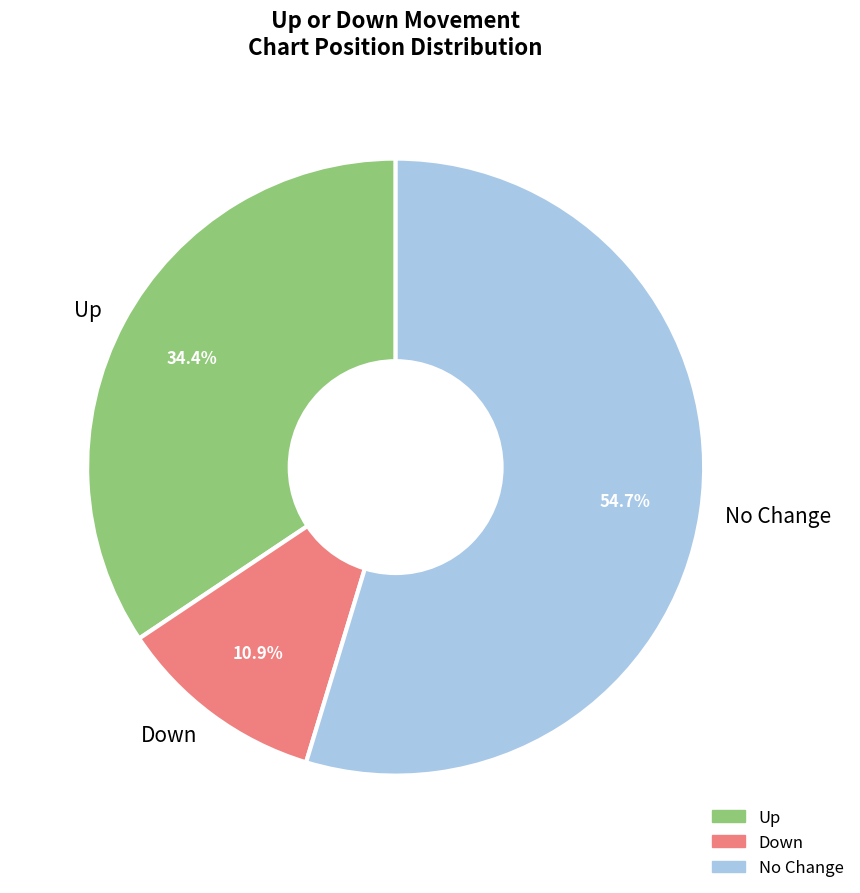

Approximately how many times larger is the value at Up compared to No Change?

0.6